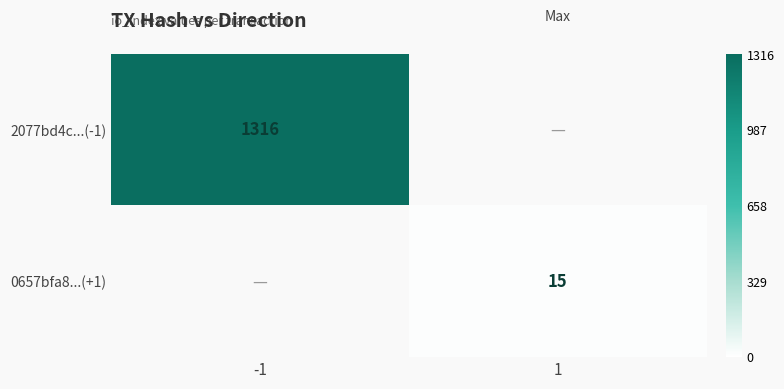

The value of 0657bfa8...(+1) at 1 is 15. True or false?

True